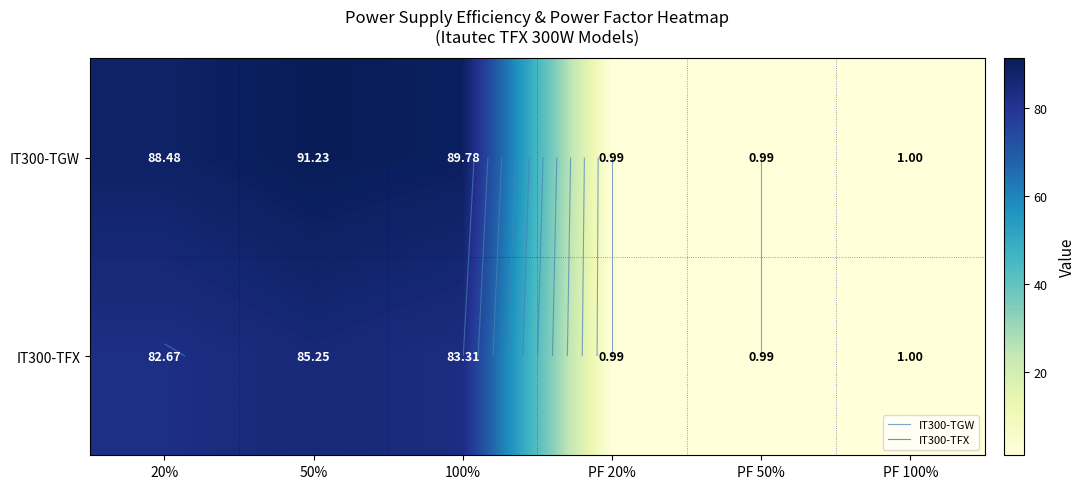

Which series changed the most between PF 20% and PF 100%?

IT300-TGW